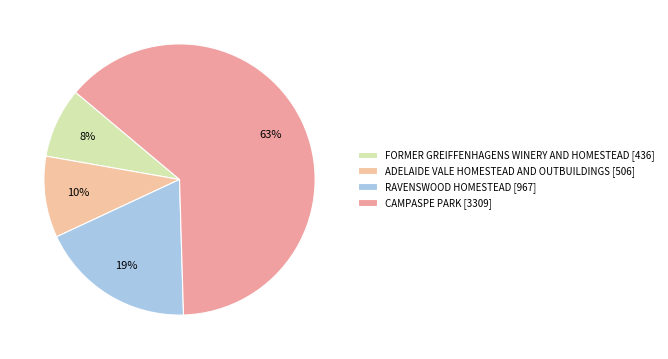

What percentage is NOT represented by RAVENSWOOD HOMESTEAD?

81.5%